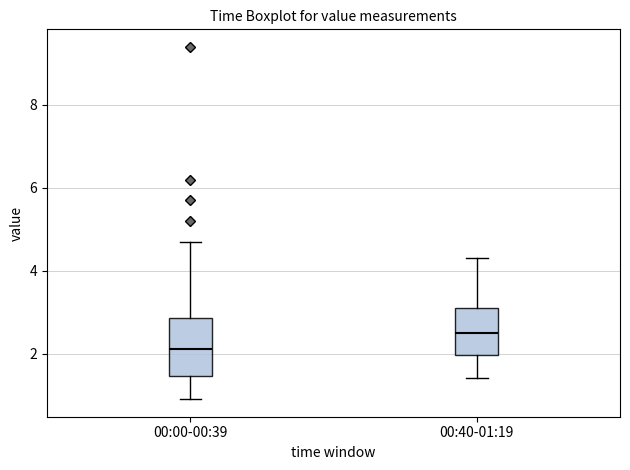

Where does the median line of the box for 00:40-01:19 sit on the y-axis? The values are not printed on the chart, so give them approximately, as read against the axis.

2.6